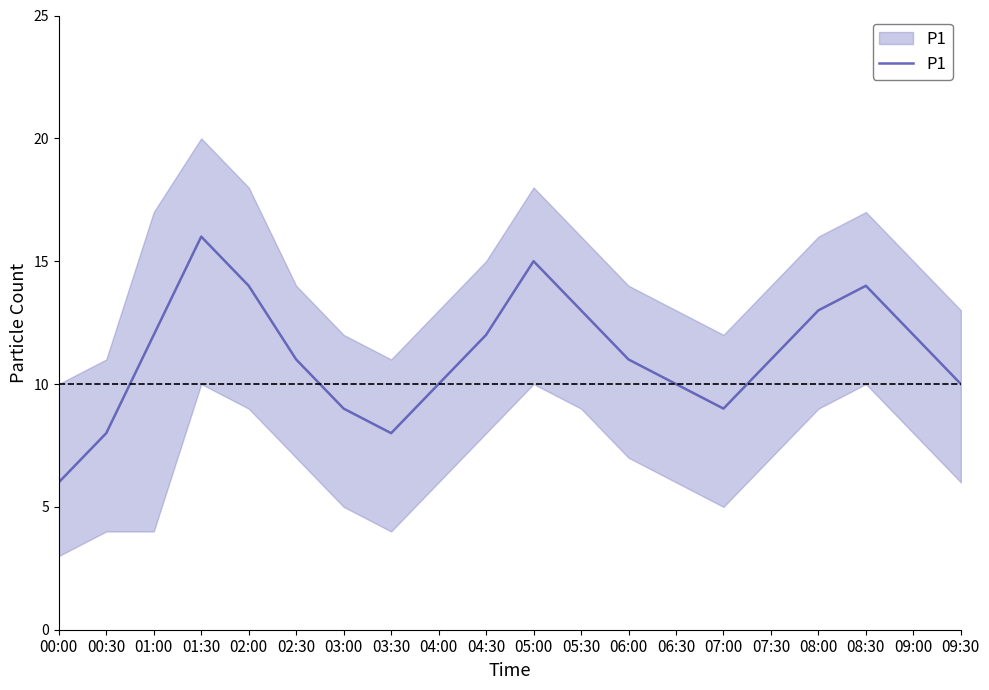

Rank the categories by value from lowest to highest.

00:00, 00:30, 03:30, 03:00, 07:00, 04:00, 06:30, 09:30, 02:30, 06:00, 07:30, 01:00, 04:30, 09:00, 05:30, 08:00, 02:00, 08:30, 05:00, 01:30